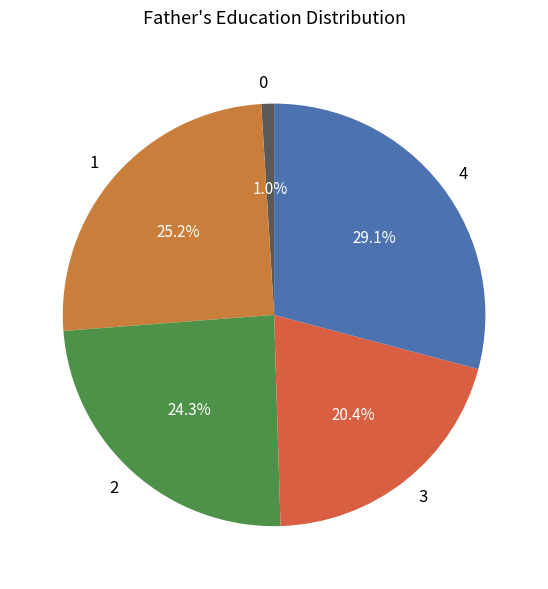

How many segments does this pie chart have?

5